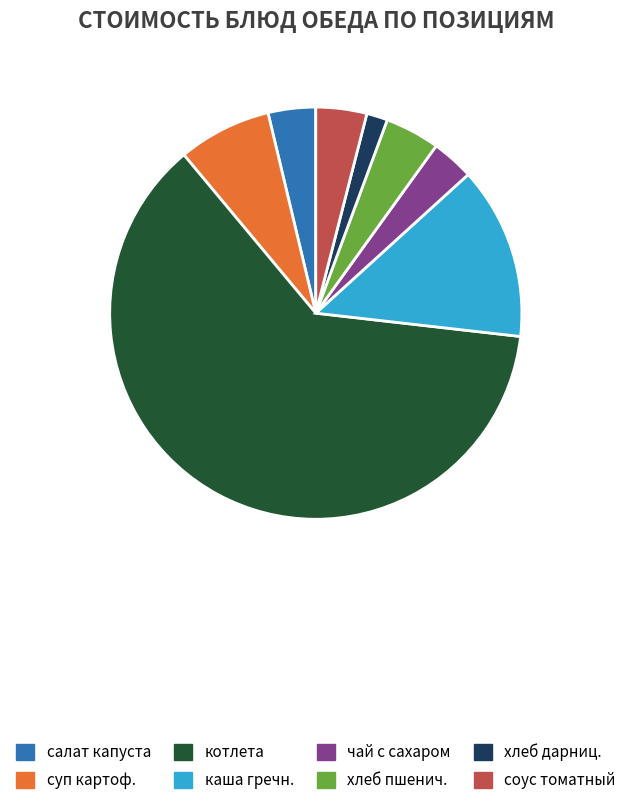

Is there a majority slice in this chart?

Yes